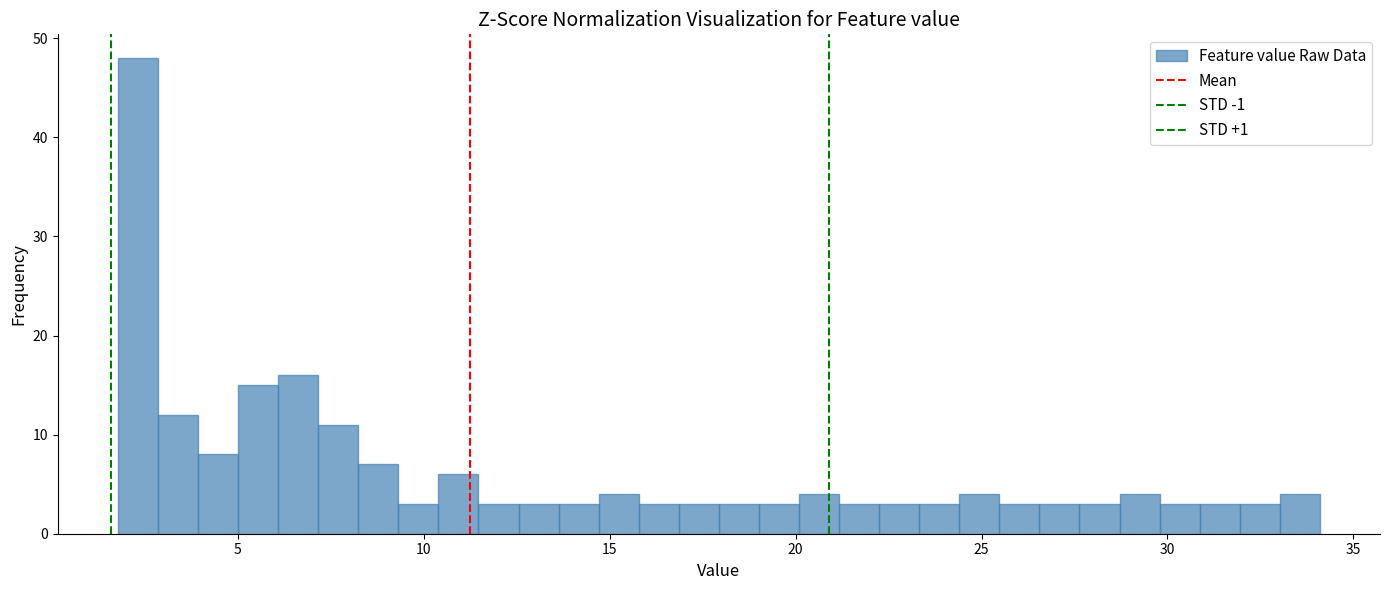

Read against the x-axis, roughly where is the centre of the tallest bar?

2.5